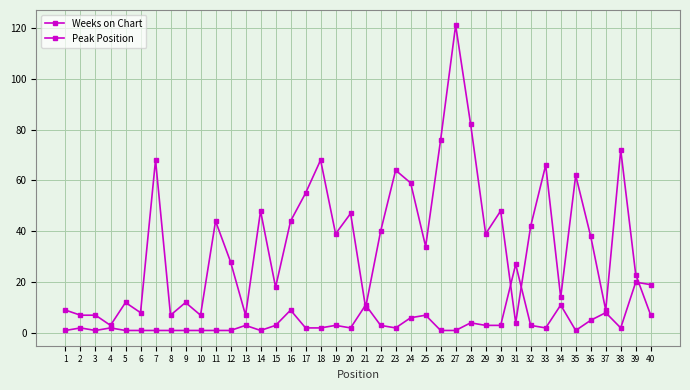

How many data points does each series have?

40